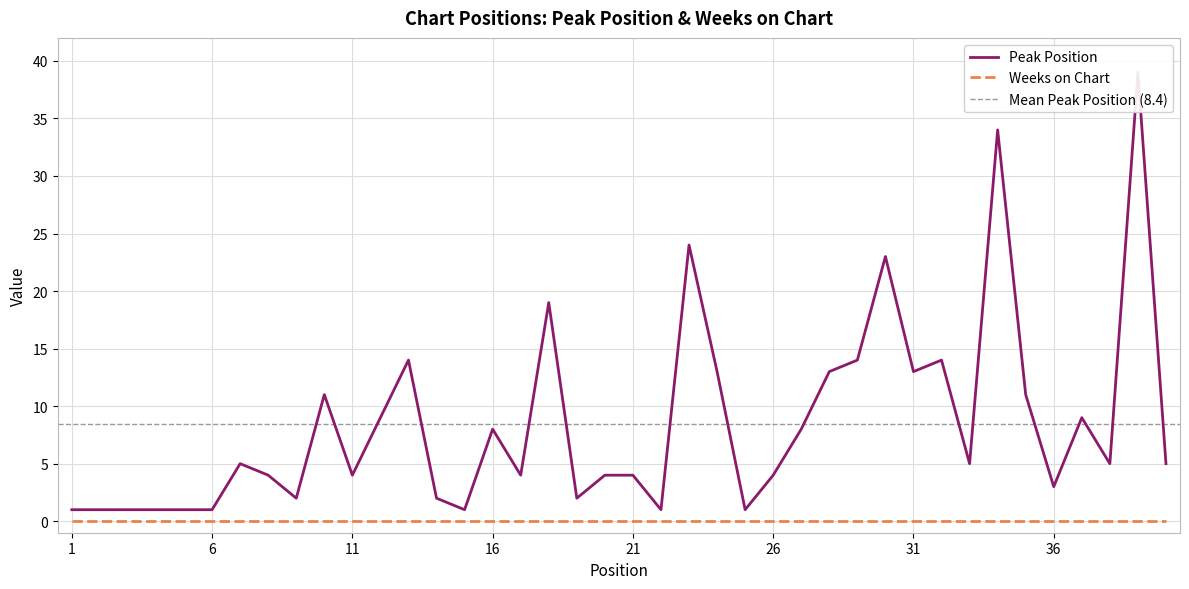

Is this an area chart (filled region under the line)?

No